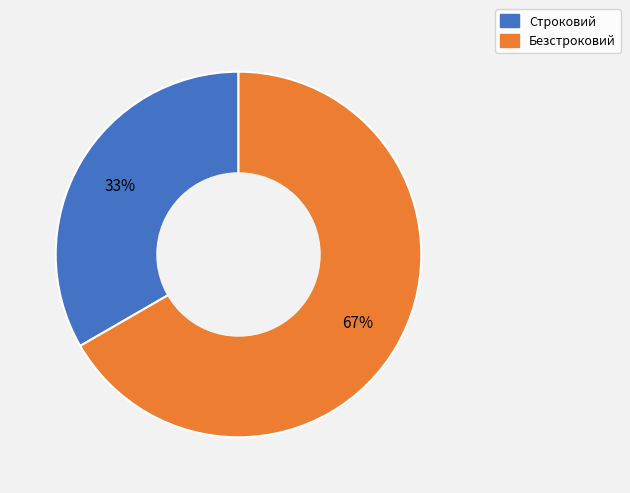

Rank the categories by value from lowest to highest.

Строковий, Безстроковий